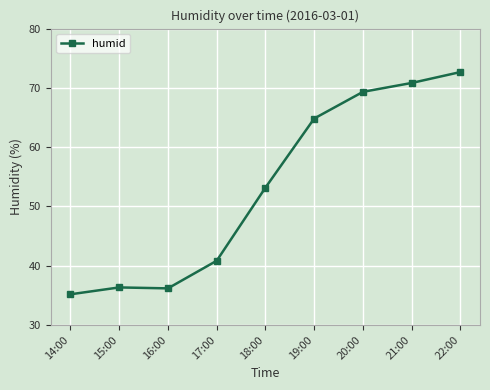

True or false: there are more than 2 points higher than both neighbors.

False